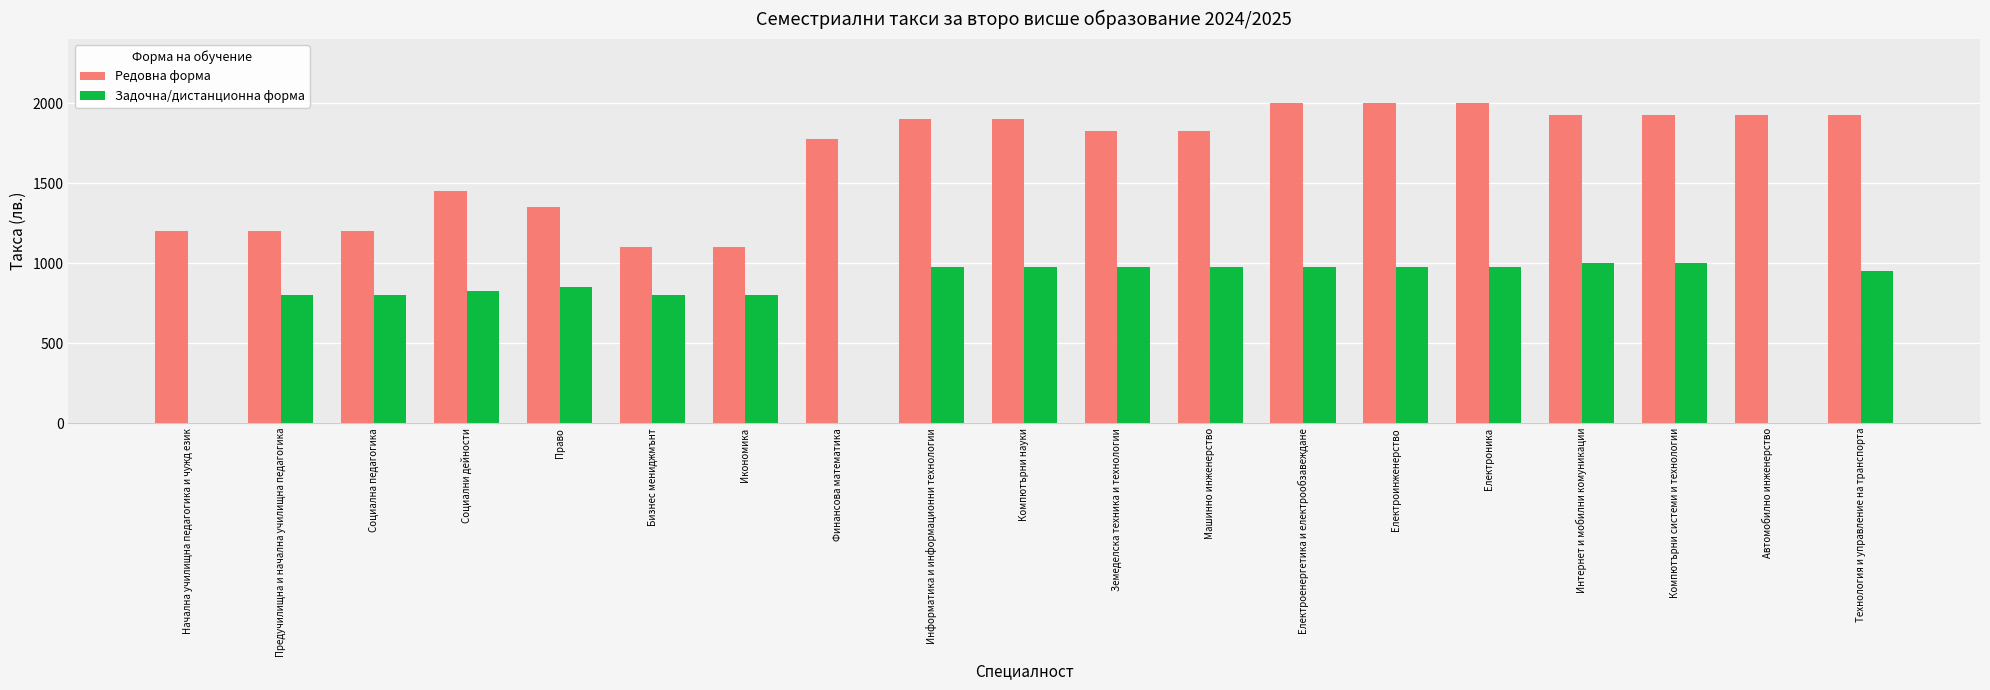

Count the number of categories in the chart.

19